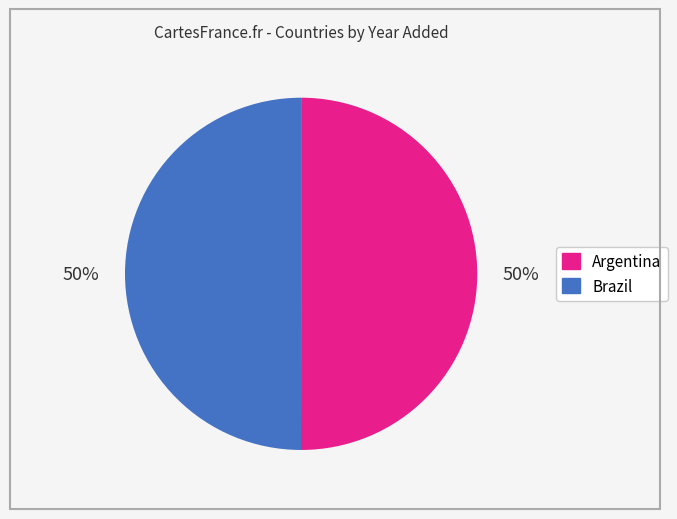

Combined, do Argentina and Brazil account for over 50%?

Yes